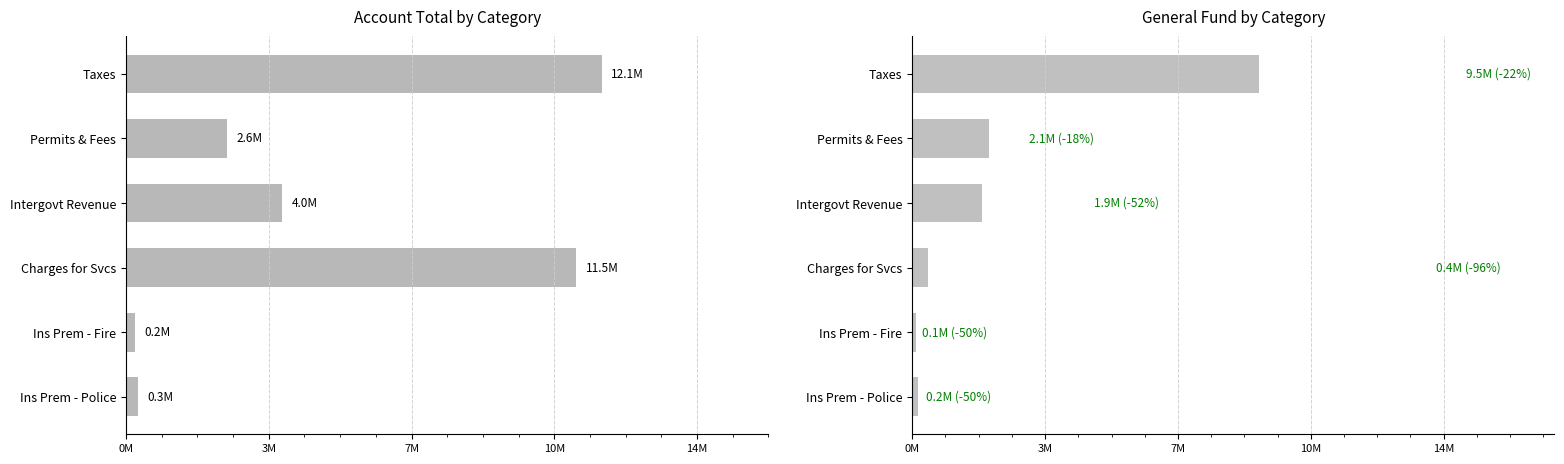

What is the maximum value for Account Total?

12147714